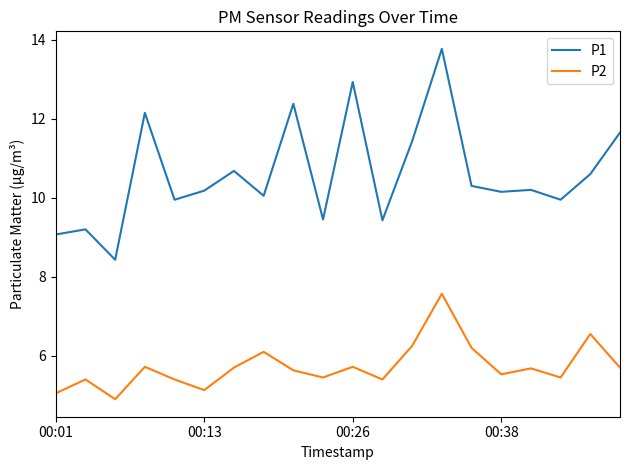

True or false: P1 and P2 cross at least once.

False